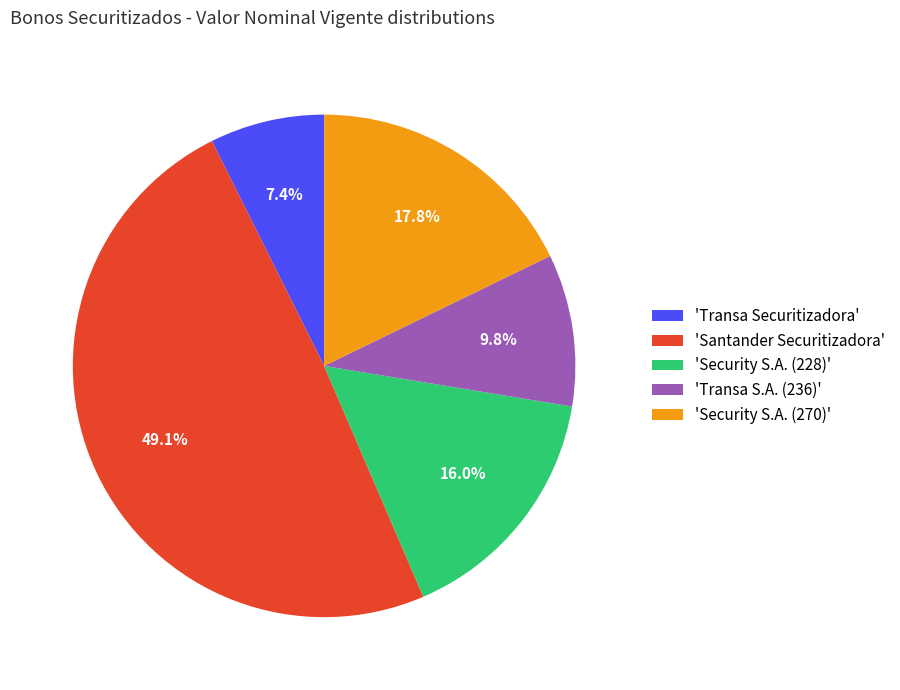

What is the ratio of the value at 'Security S.A. (270)' to the value at 'Santander Securitizadora'?

0.4